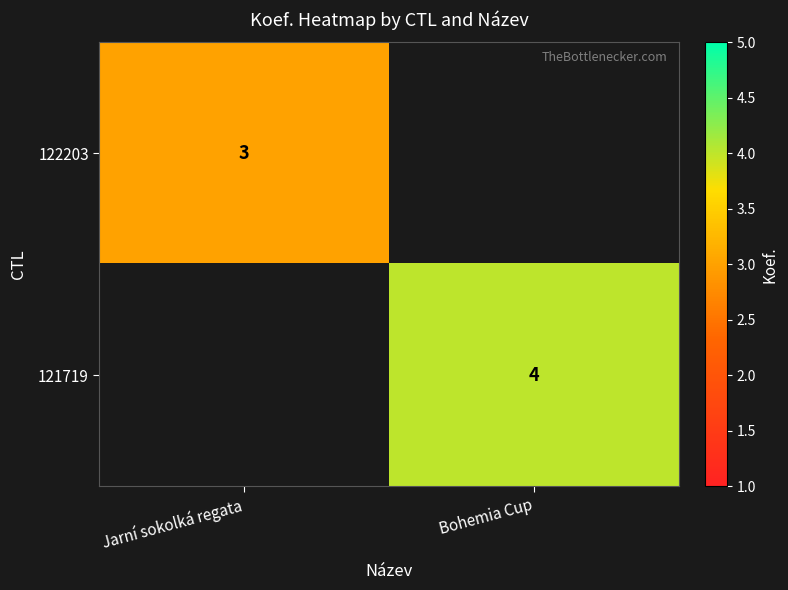

The value of 122203 at Jarní sokolká regata is 5. True or false?

False